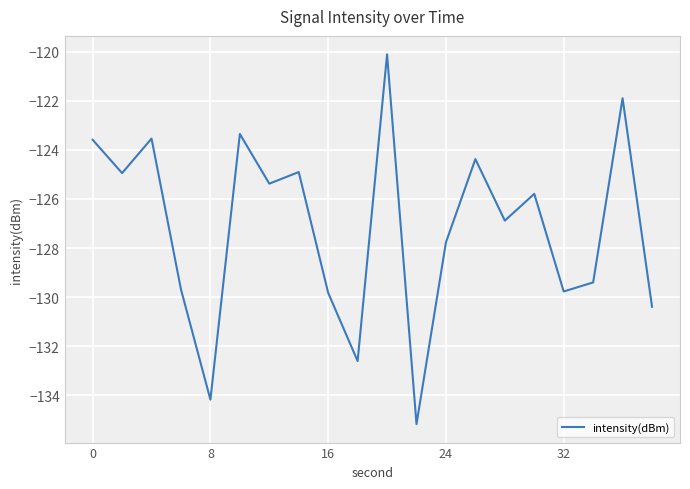

What is the maximum value shown in the chart?

-120.1